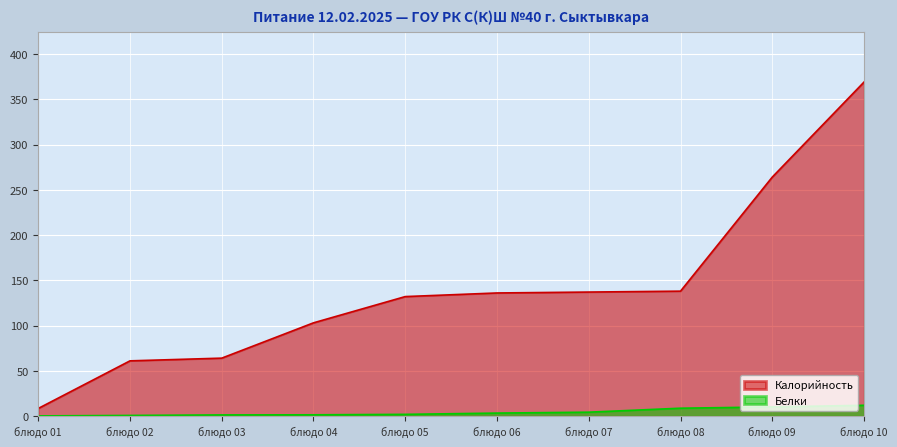

The value of Калорийность at блюдо 02 is 61.0. True or false?

True